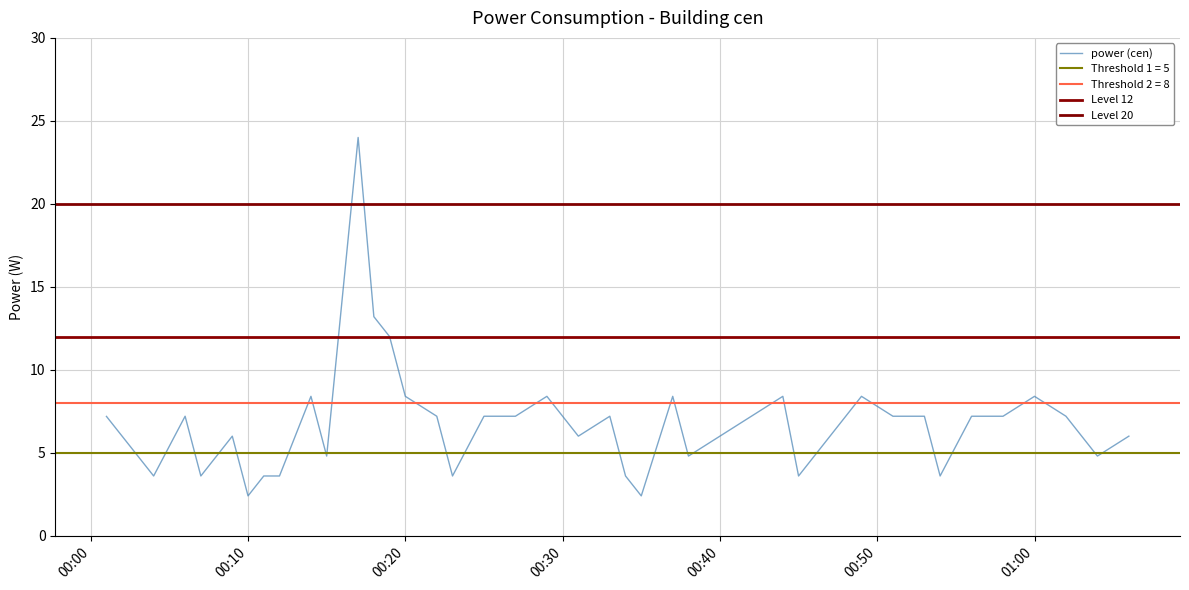

Approximately how many times larger is the value at 2023-07-01T00:06:00 compared to 2023-07-01T00:18:00?

0.5